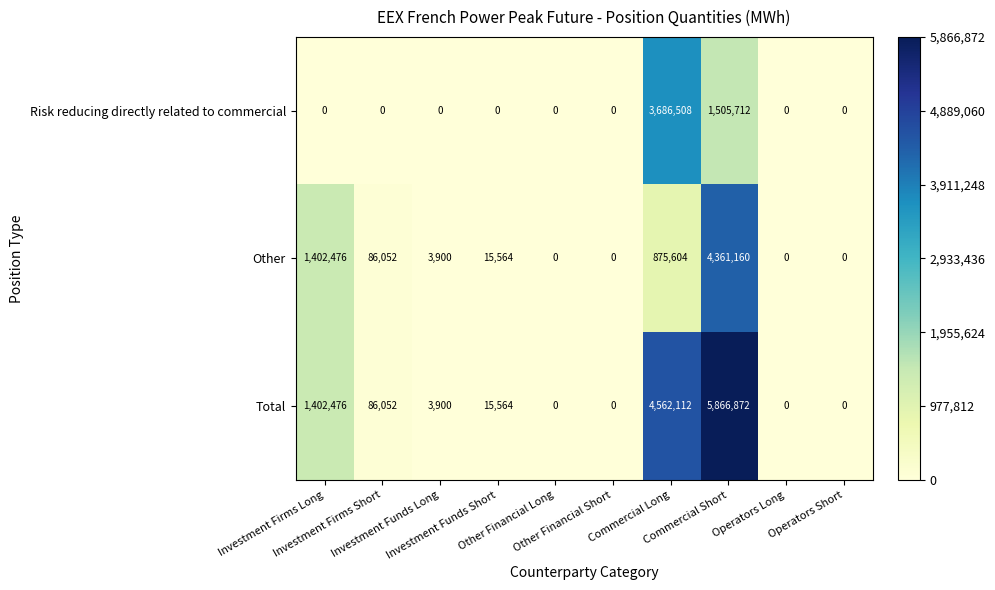

List the series in order of their overall mean, lowest first.

Risk reducing directly related to commercial, Other, Total